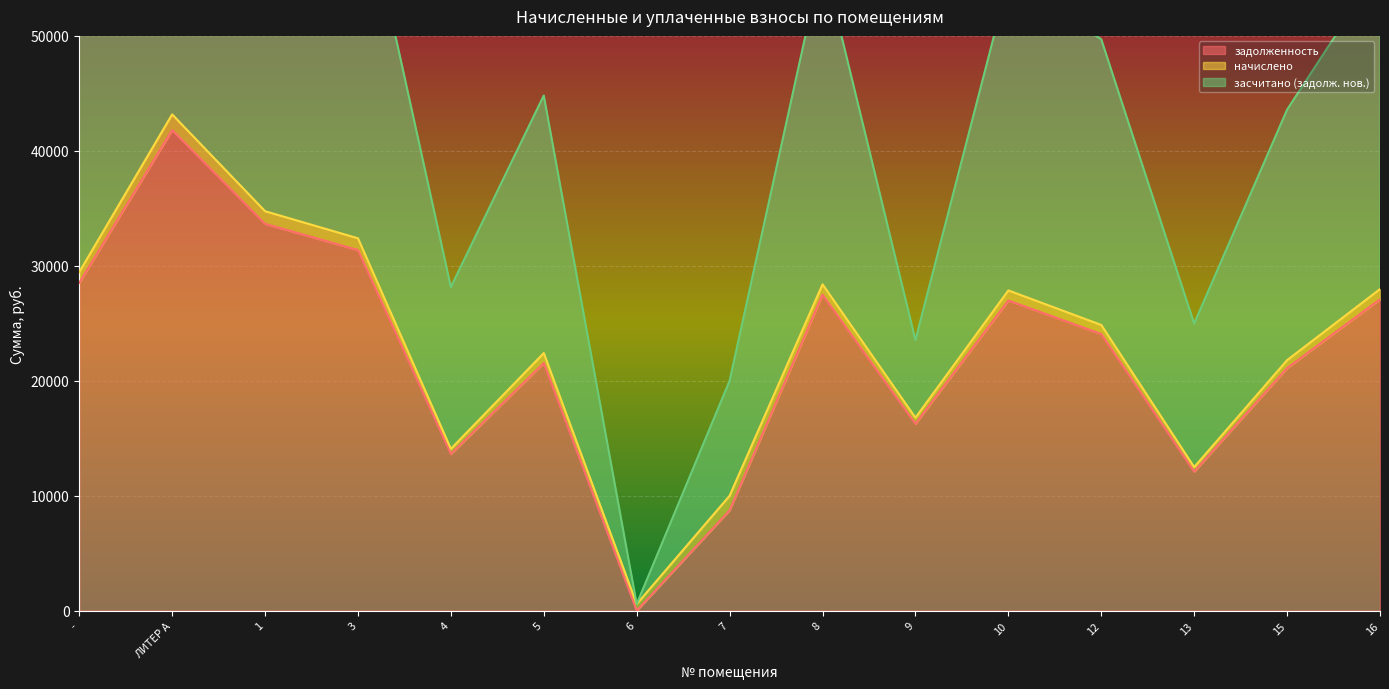

What is the total value across all series at 3?

96155.4